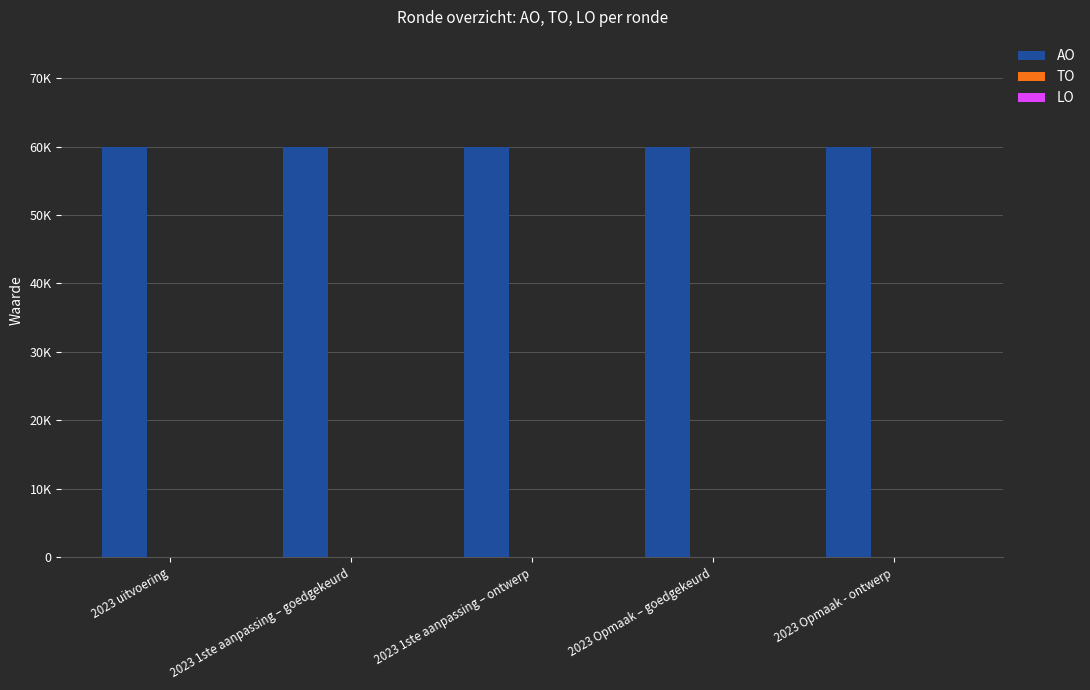

Reading left to right, transcribe all the data shown in this chart.

AO: 2023 uitvoering=60000	2023 1ste aanpassing – goedgekeurd=60000	2023 1ste aanpassing – ontwerp=60000	2023 Opmaak – goedgekeurd=60000	2023 Opmaak - ontwerp=60000
TO: 2023 uitvoering=0	2023 1ste aanpassing – goedgekeurd=0	2023 1ste aanpassing – ontwerp=0	2023 Opmaak – goedgekeurd=0	2023 Opmaak - ontwerp=0
LO: 2023 uitvoering=0	2023 1ste aanpassing – goedgekeurd=0	2023 1ste aanpassing – ontwerp=0	2023 Opmaak – goedgekeurd=0	2023 Opmaak - ontwerp=0